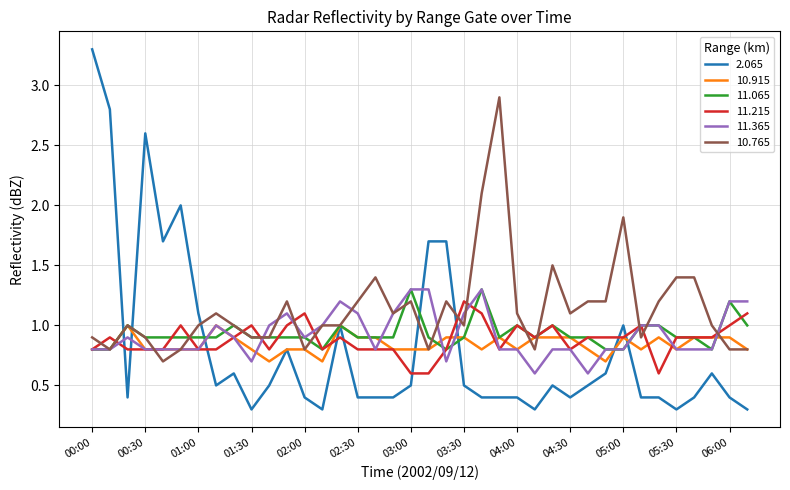

Which series has the widest spread of values?

2.065